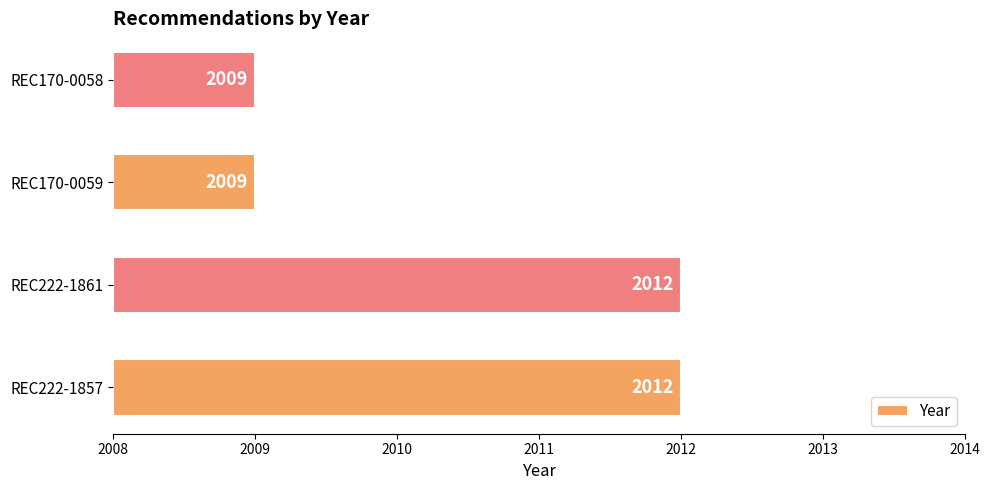

Is it true that the value at REC170-0059 is 2?

False